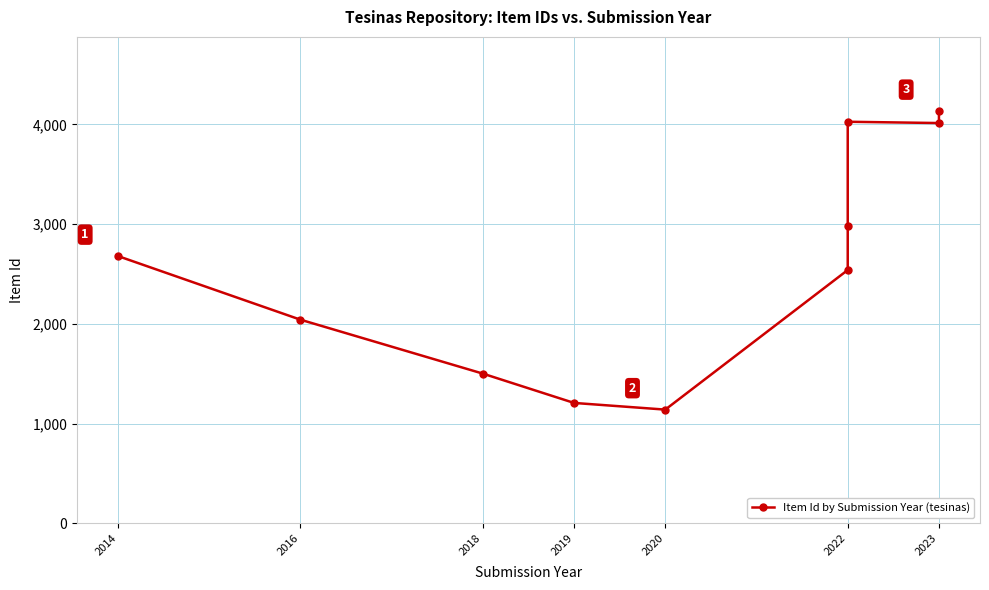

How many interior local valleys (lower than both neighbors) does the data have?

2